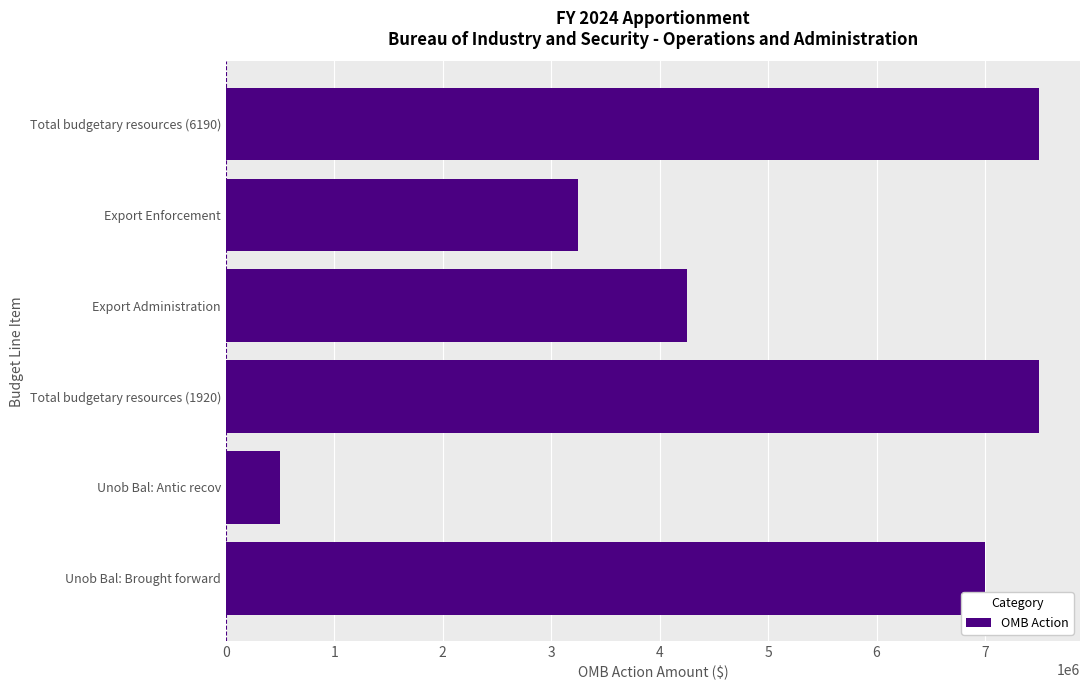

The value at Export Administration is 4250000. True or false?

True